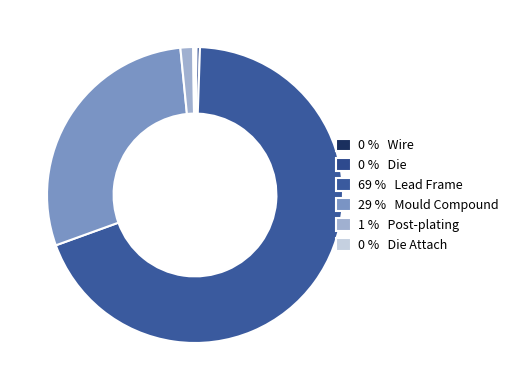

What is the majority slice?

69 % Lead Frame